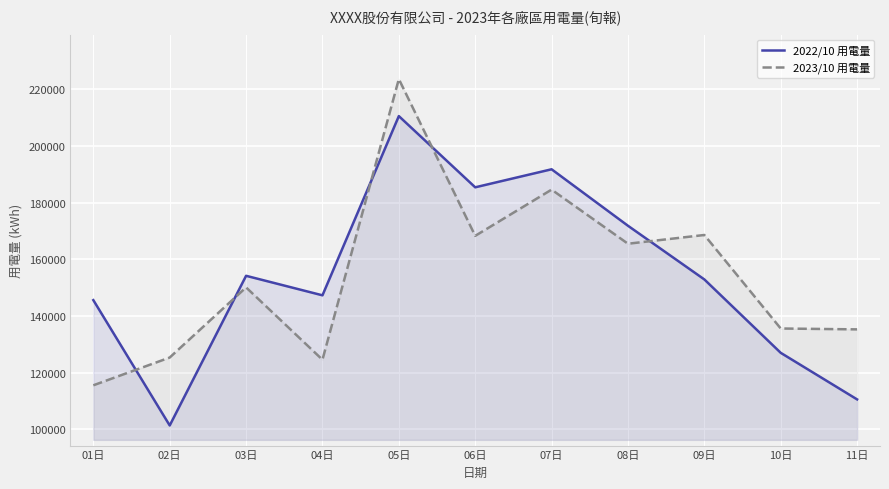

Which category has the highest value in the 2023/10 用電量 series?

05日